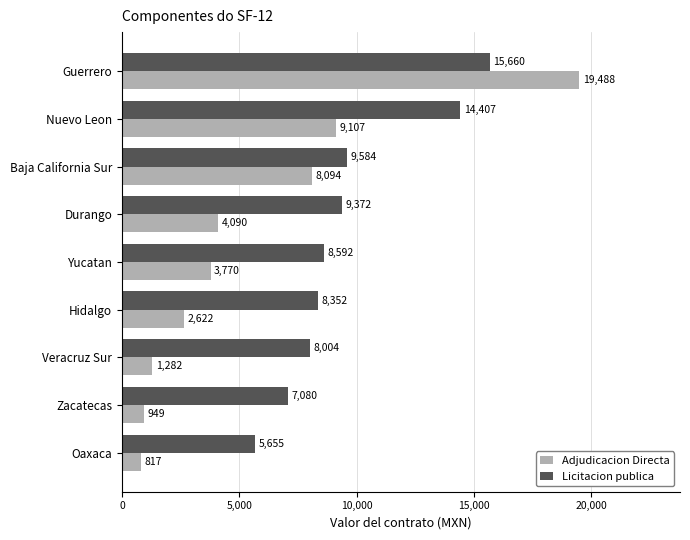

At which label does Adjudicacion Directa reach its minimum?

Oaxaca